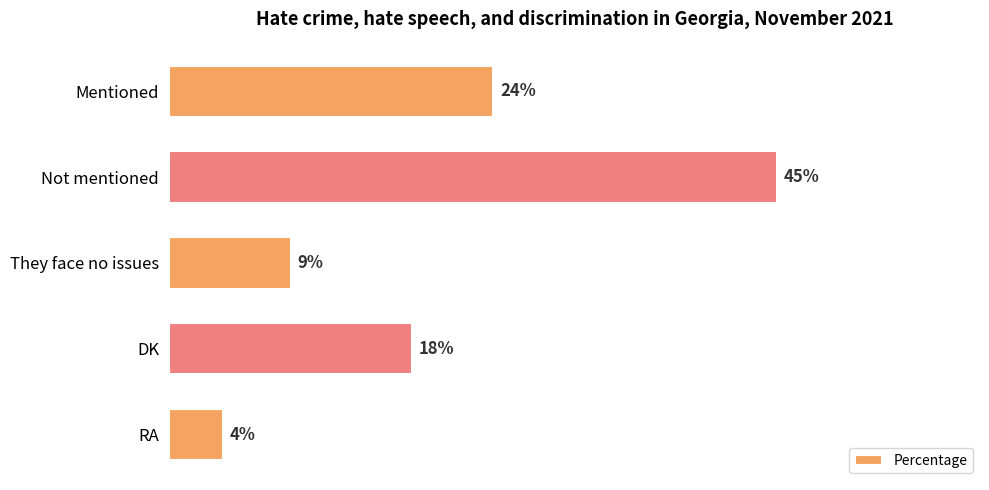

At which category does the chart reach its minimum across all series?

RA